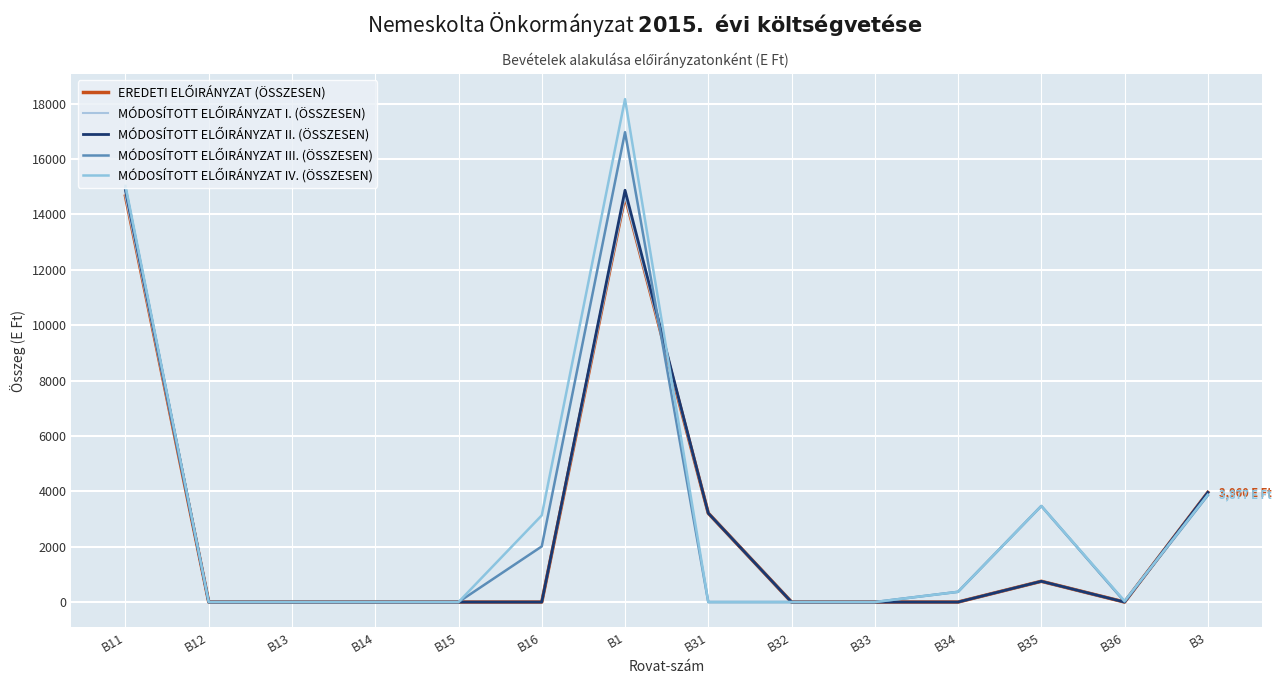

What is the maximum value for MÓDOSÍTOTT ELŐIRÁNYZAT IV. (ÖSSZESEN)?

18166